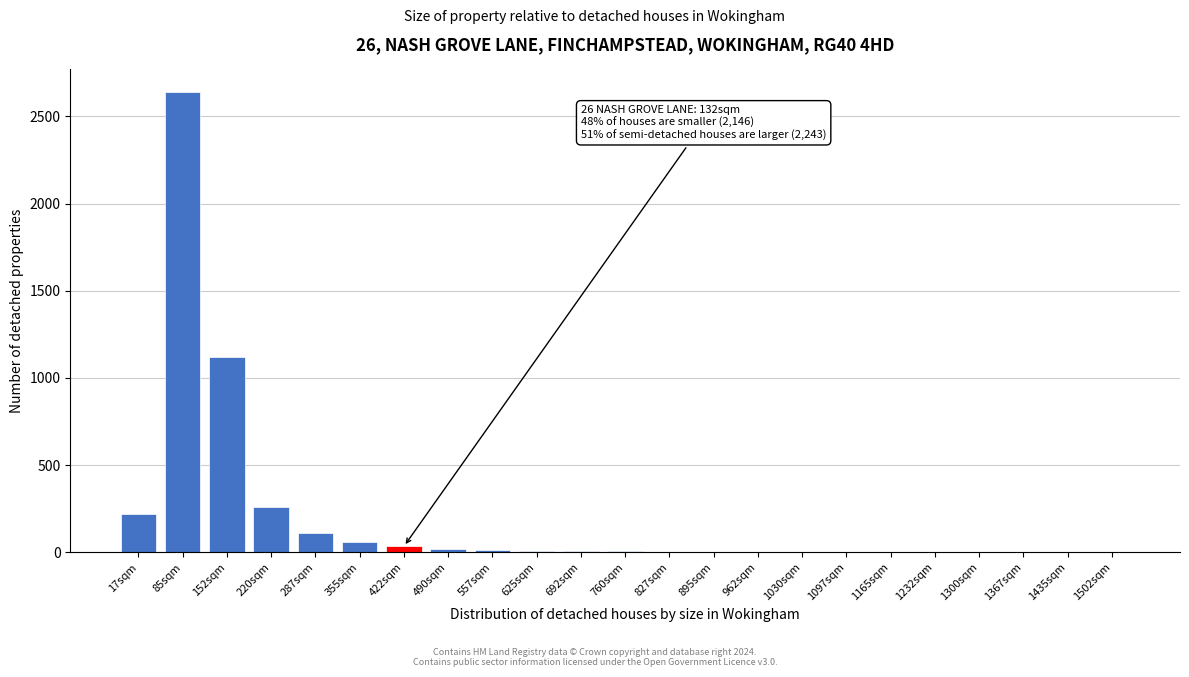

Where is the data nearest to the value 1319?

152sqm